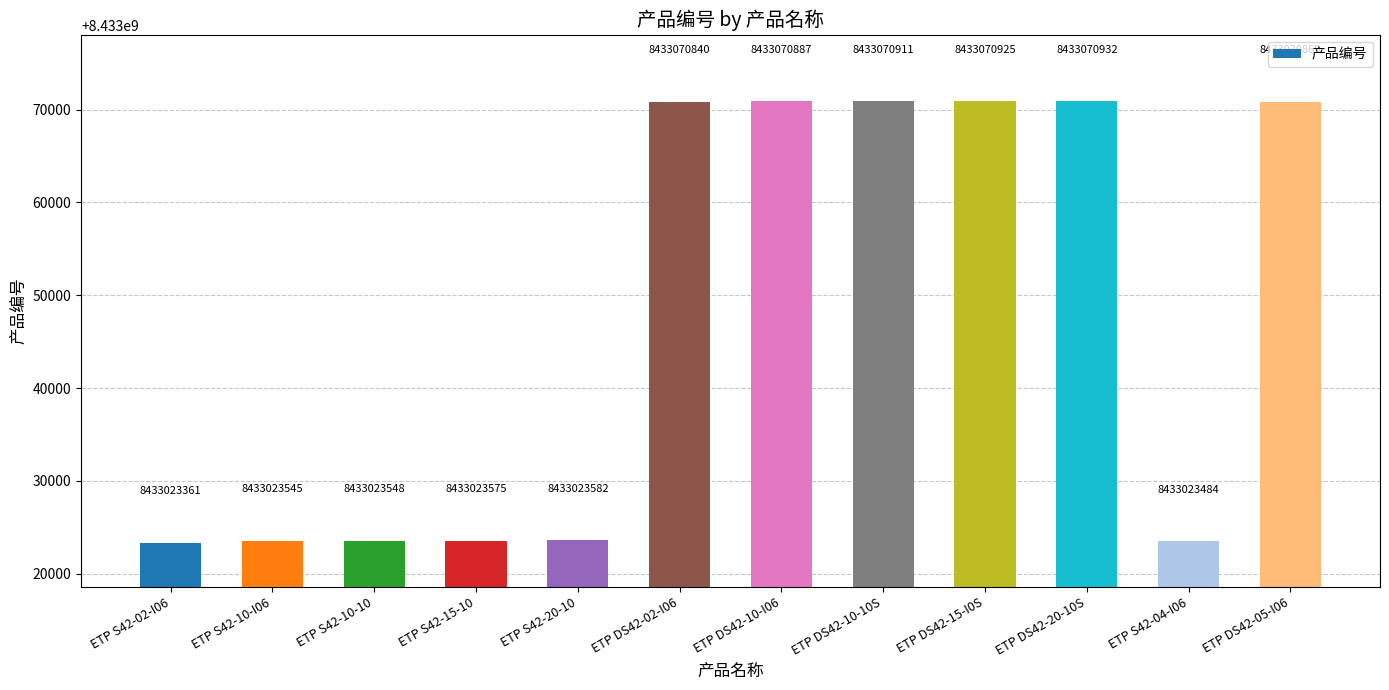

What is the sum of all values?

101196566459